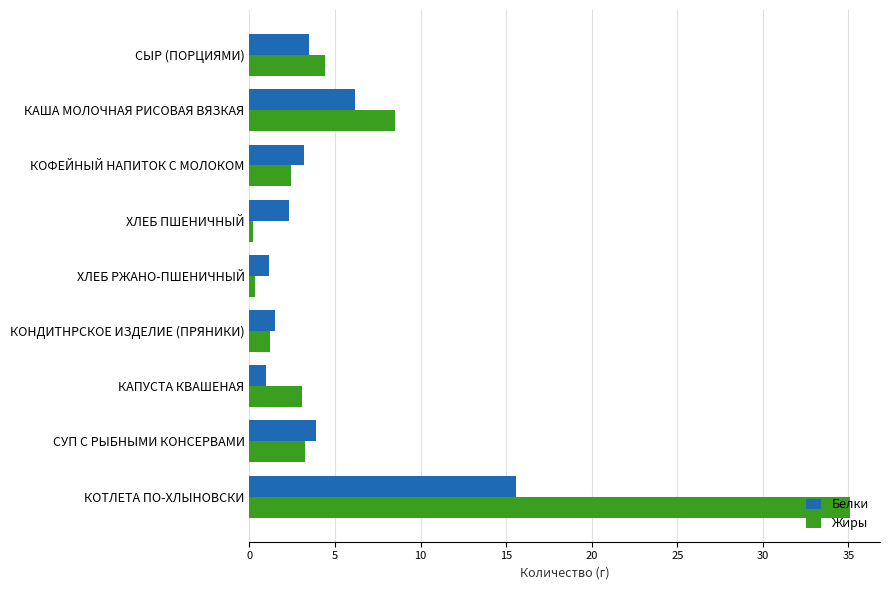

Rank the series by their maximum value, from lowest to highest.

Белки, Жиры